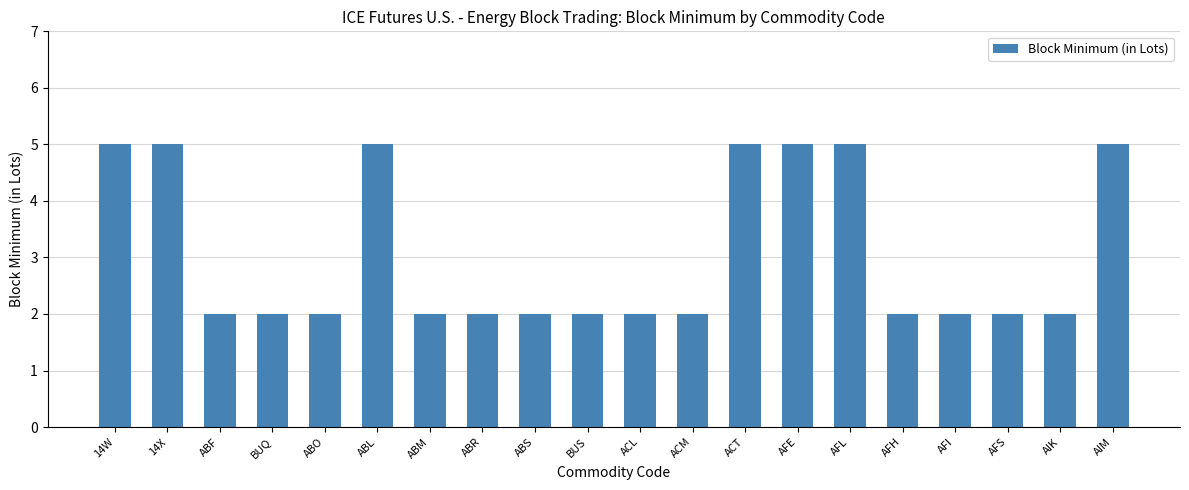

What is the ratio of the value at AFS to the value at AIK?

1.0